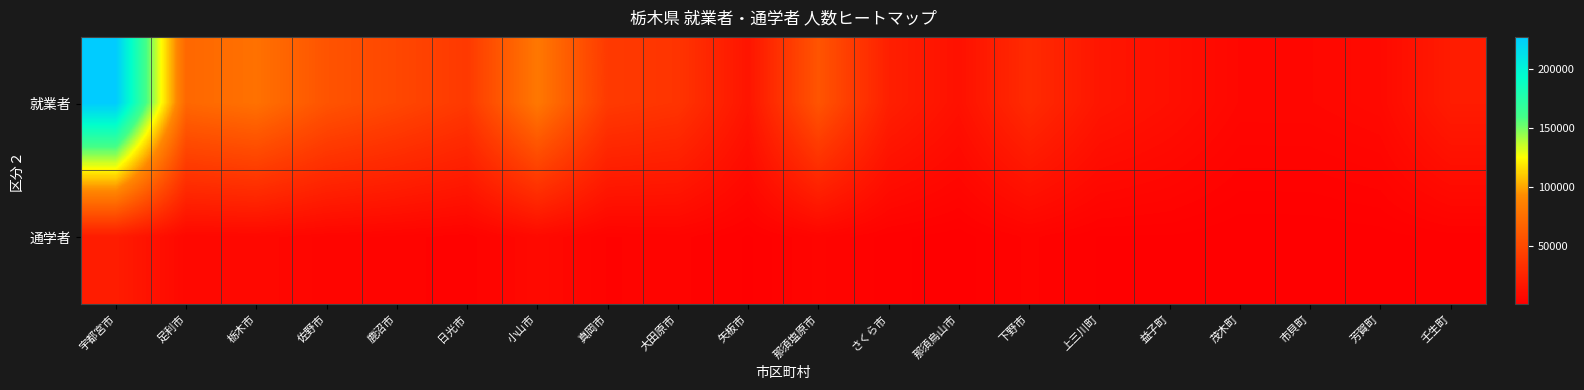

Which category has the lowest value across all series?

茂木町